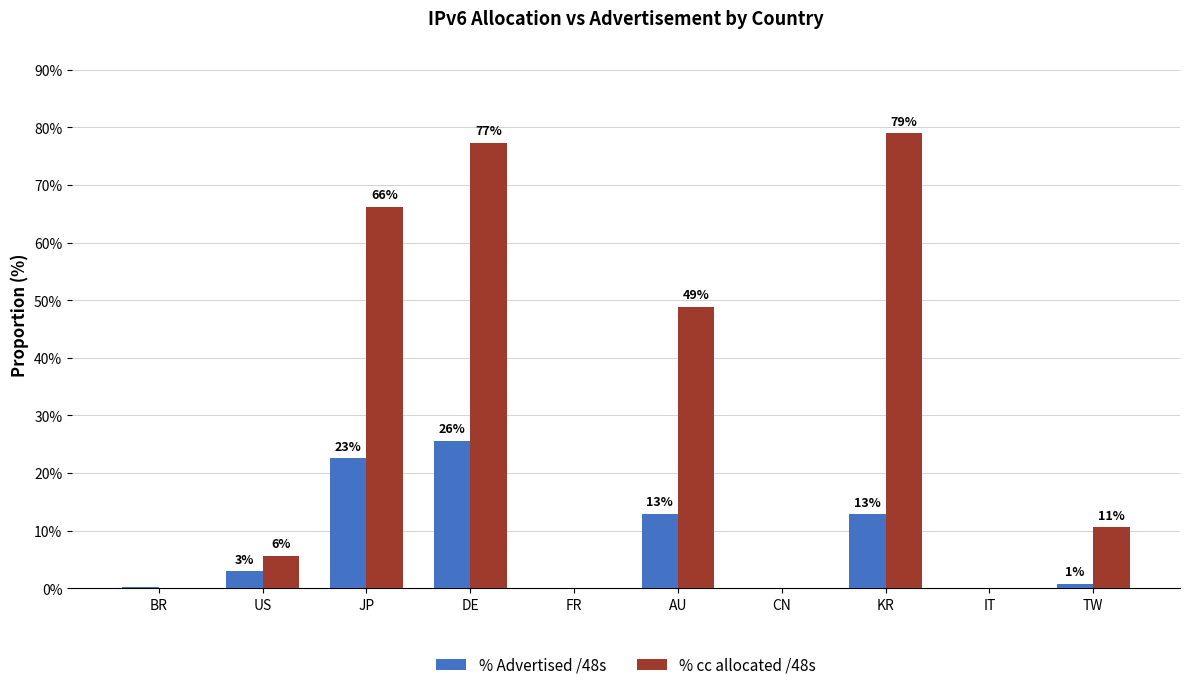

Are the bars grouped side by side (vs. stacked)?

Yes